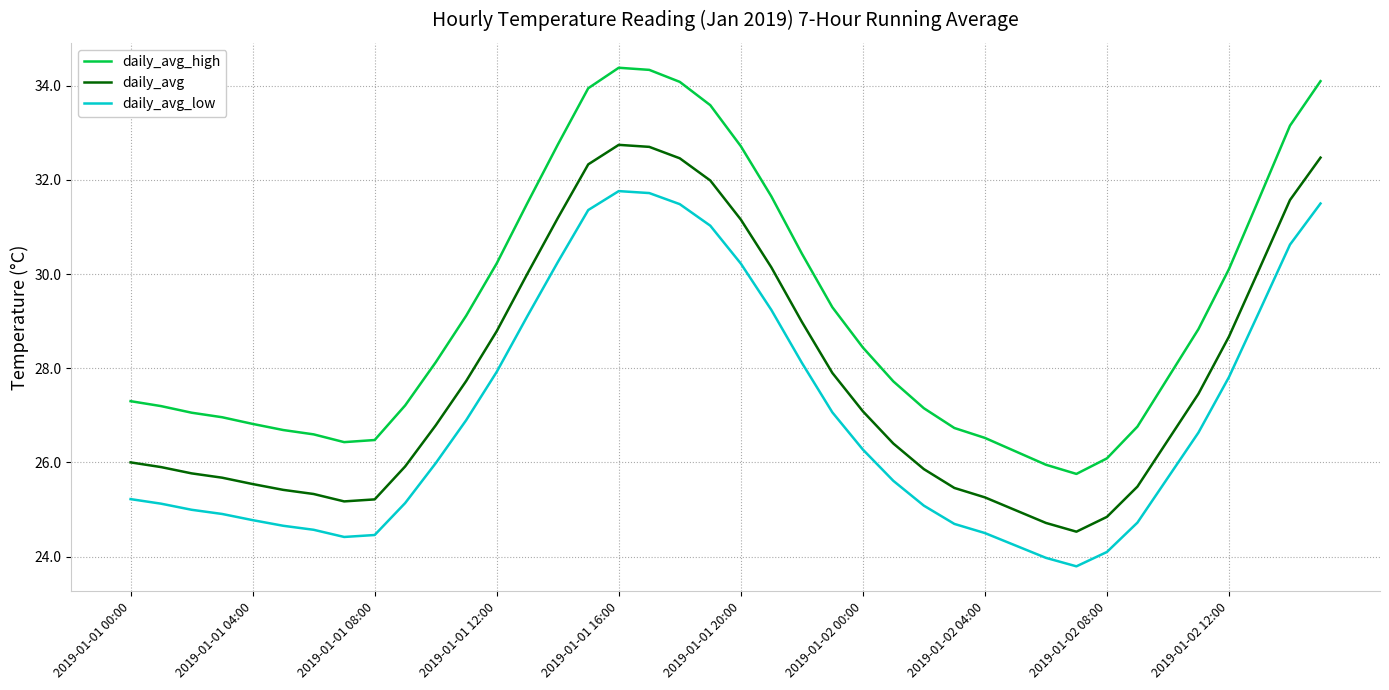

True or false: daily_avg and daily_avg_high cross at least once.

False